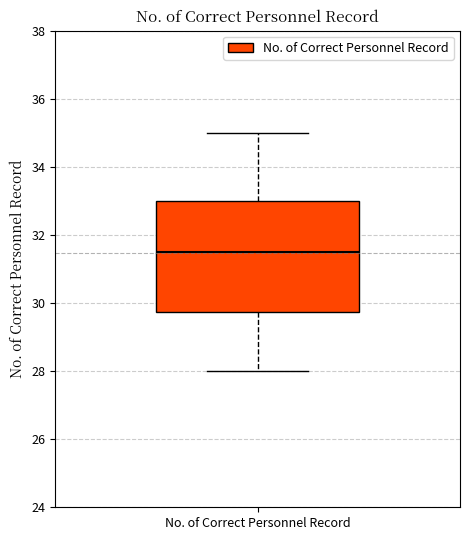

Transcribe this box plot: give where the median line is, the range the box spans, and where the two whiskers end, as read against the y-axis. The values are not printed on the chart, so give them approximately, as read against the axis.

median 31.6, box 29.8 to 33.0, whiskers 28.0 to 35.0